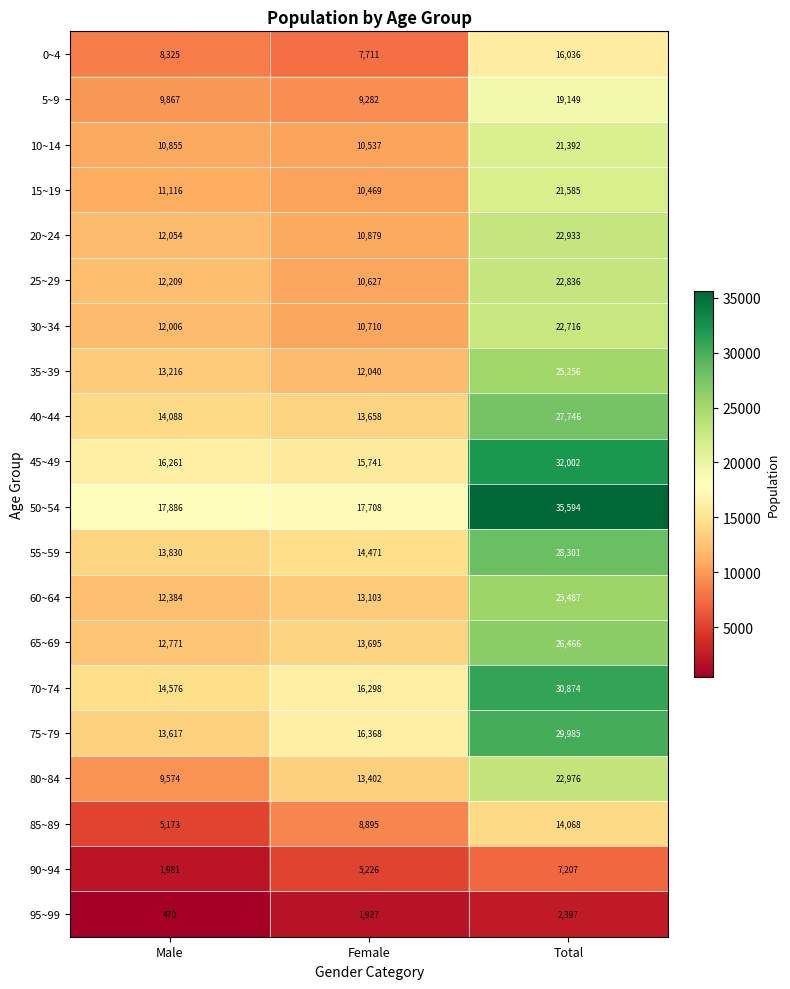

What is the sum of all 55~59 values?

56602